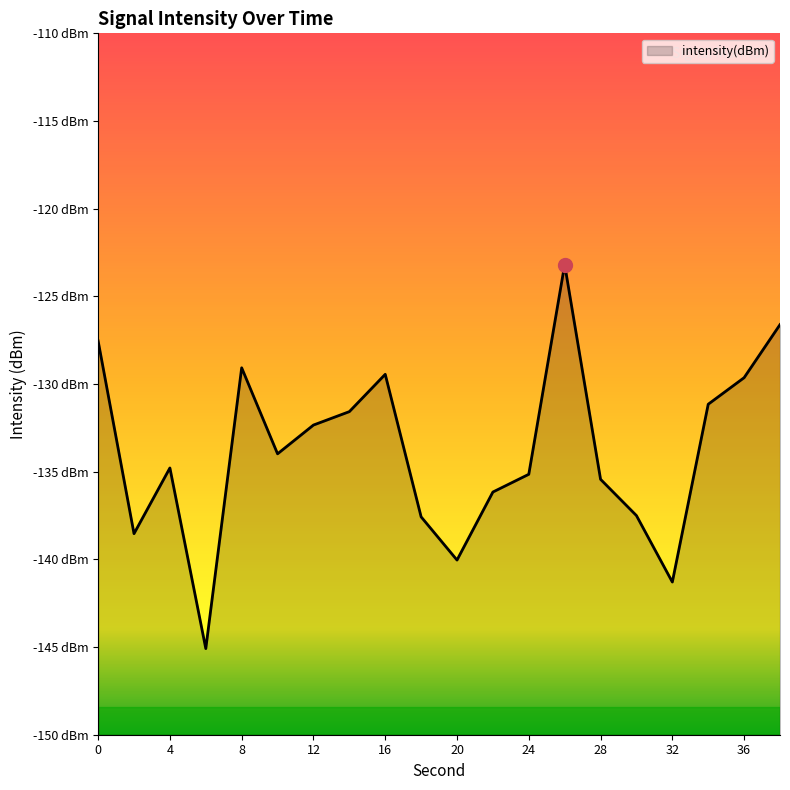

Reading left to right, what are all the values shown in this chart?

-127.5	-138.5	-134.8	-145.1	-129.1	-134.0	-132.3	-131.6	-129.4	-137.6	-140.0	-136.2	-135.1	-123.2	-135.4	-137.5	-141.3	-131.2	-129.6	-126.6